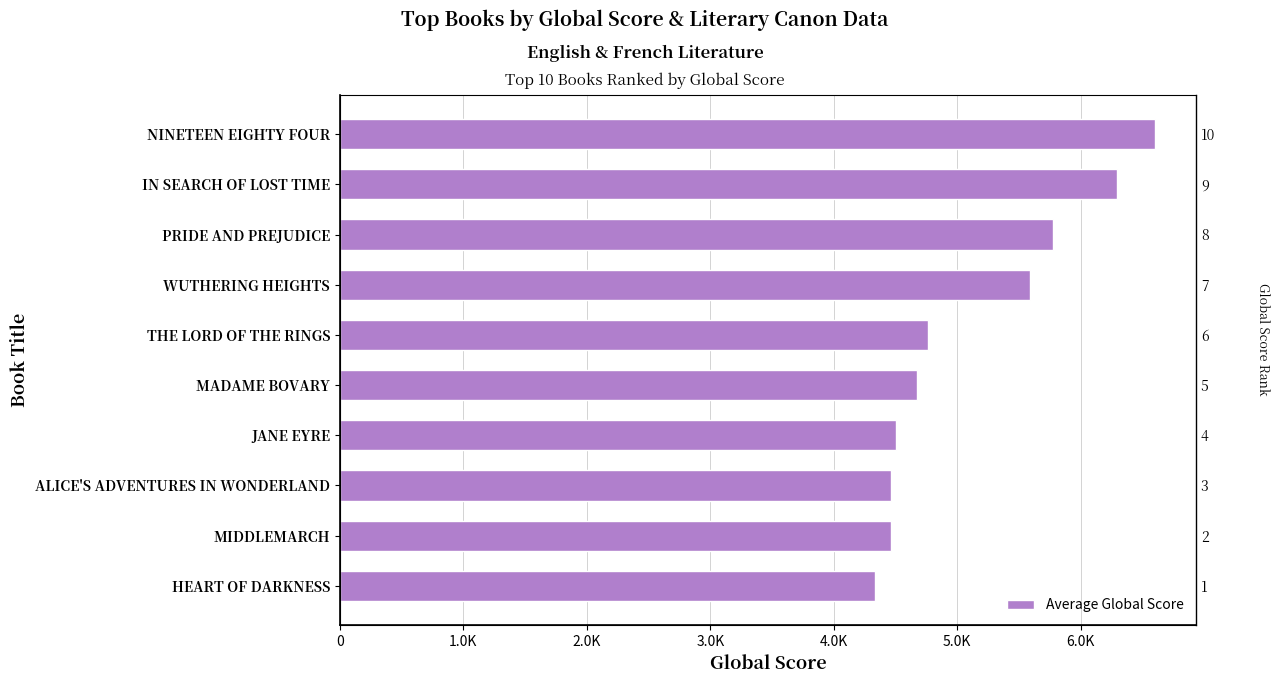

How many data points are less than 4760?

5